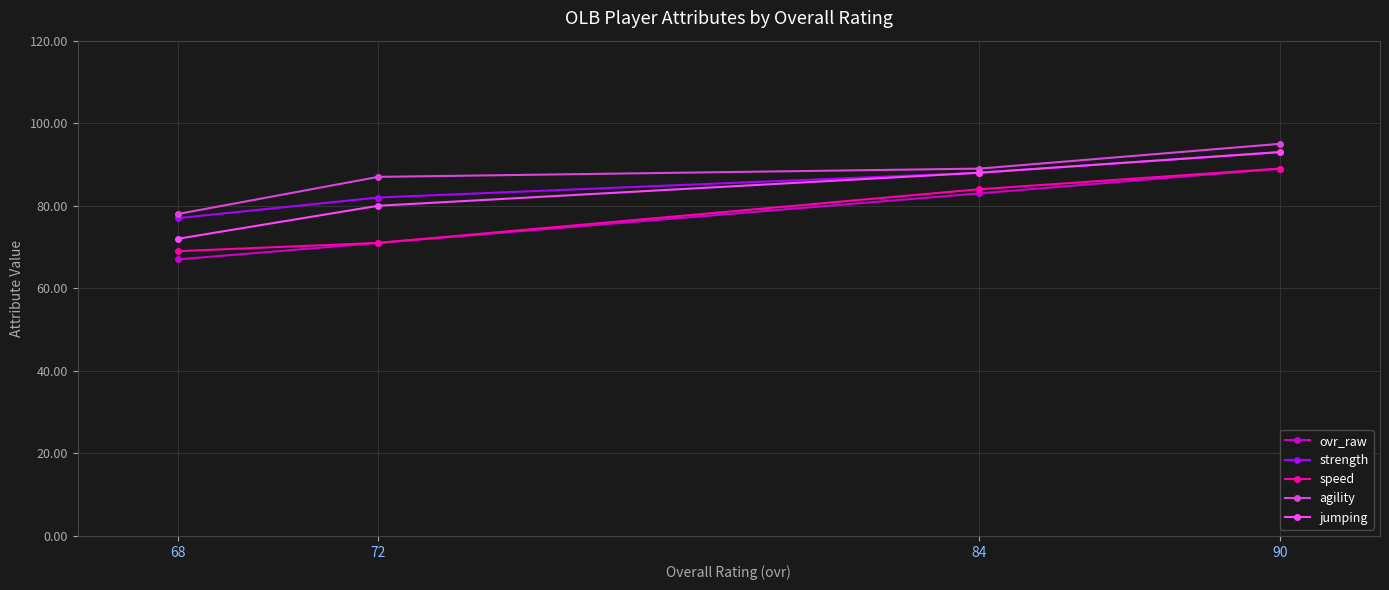

Reading left to right, extract all data points from this chart.

ovr_raw: 68=67	72=71	84=83	90=89
strength: 68=77	72=82	84=88	90=93
speed: 68=69	72=71	84=84	90=89
agility: 68=78	72=87	84=89	90=95
jumping: 68=72	72=80	84=88	90=93